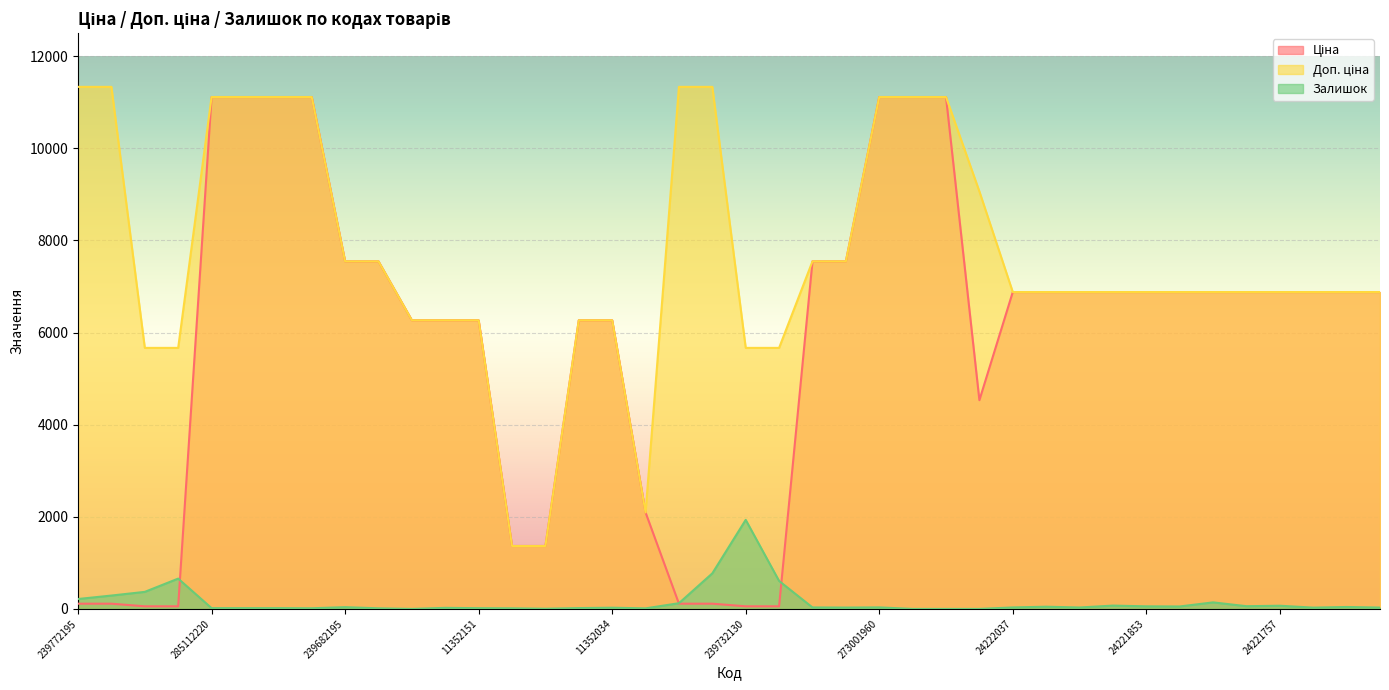

True or false: Залишок has more than 0 interior local peaks.

True